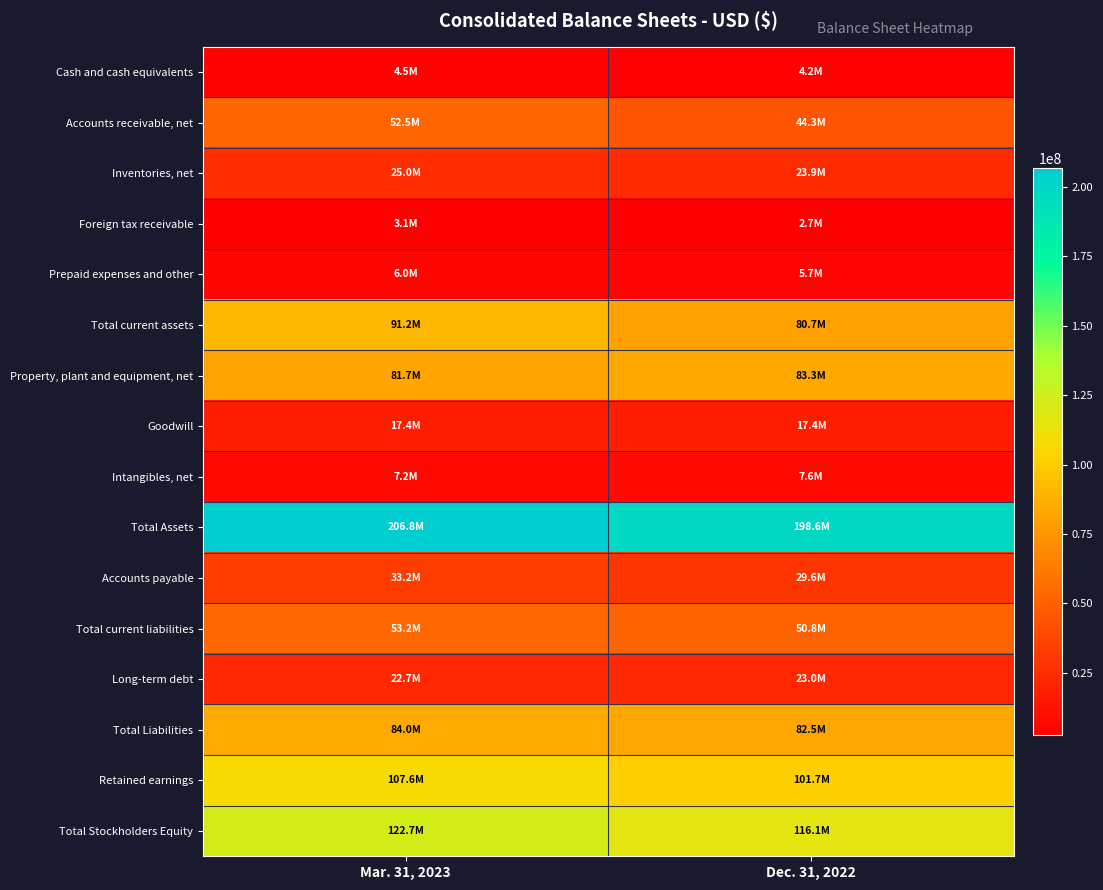

What is the spread (max minus min) of values at Mar. 31, 2023?

203651000